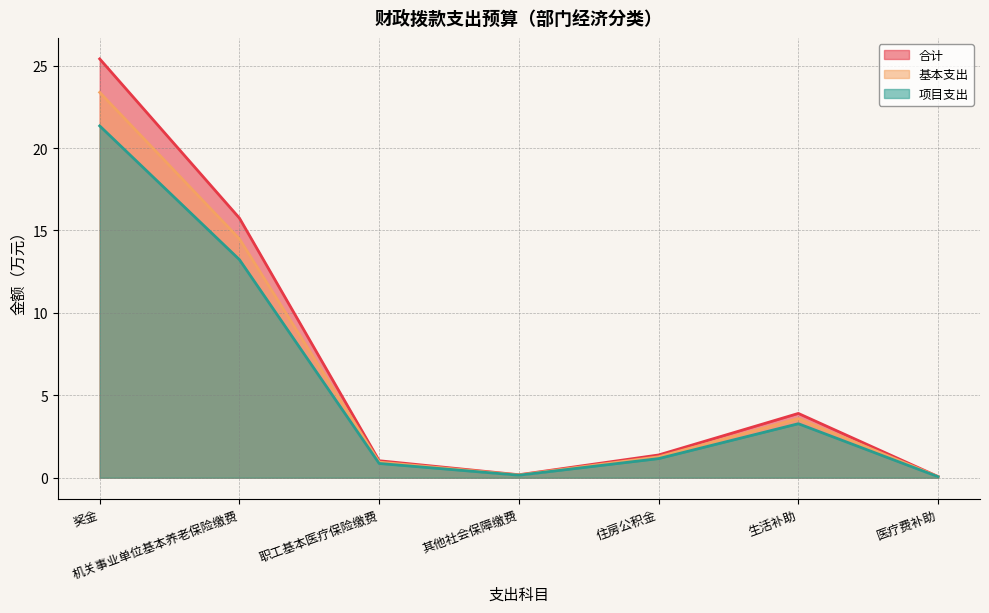

What is the label of the 4th point from the right?

其他社会保障缴费